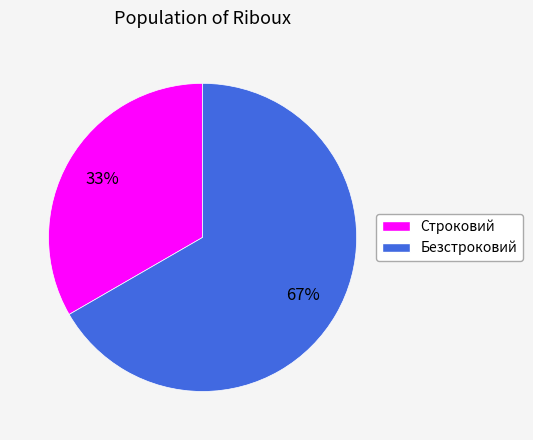

What is the ratio of the value at Безстроковий to the value at Строковий?

2.0